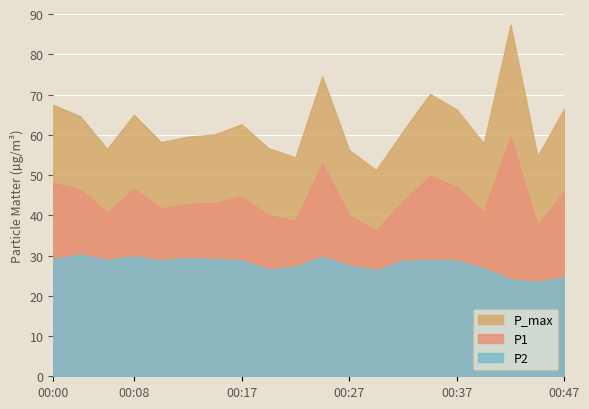

How many lines are shown in the chart?

3